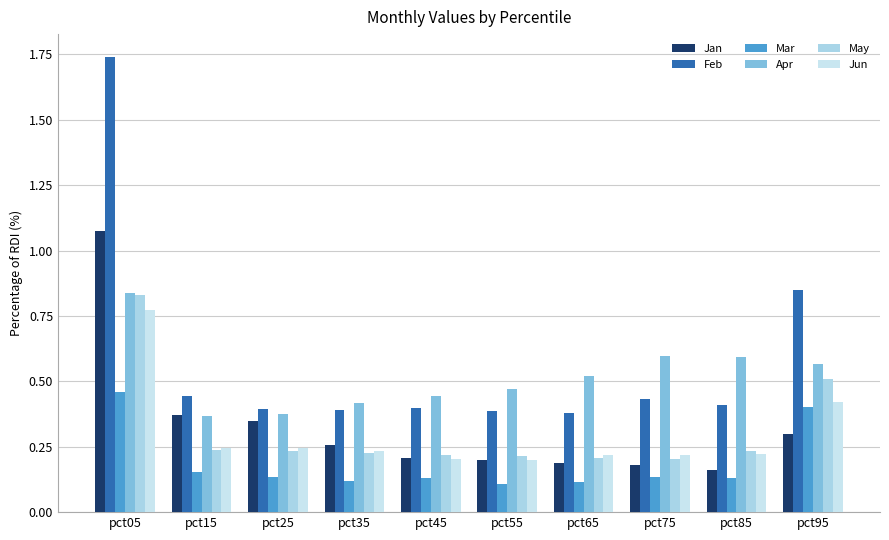

Which category has the lowest value in the Apr series?

pct15